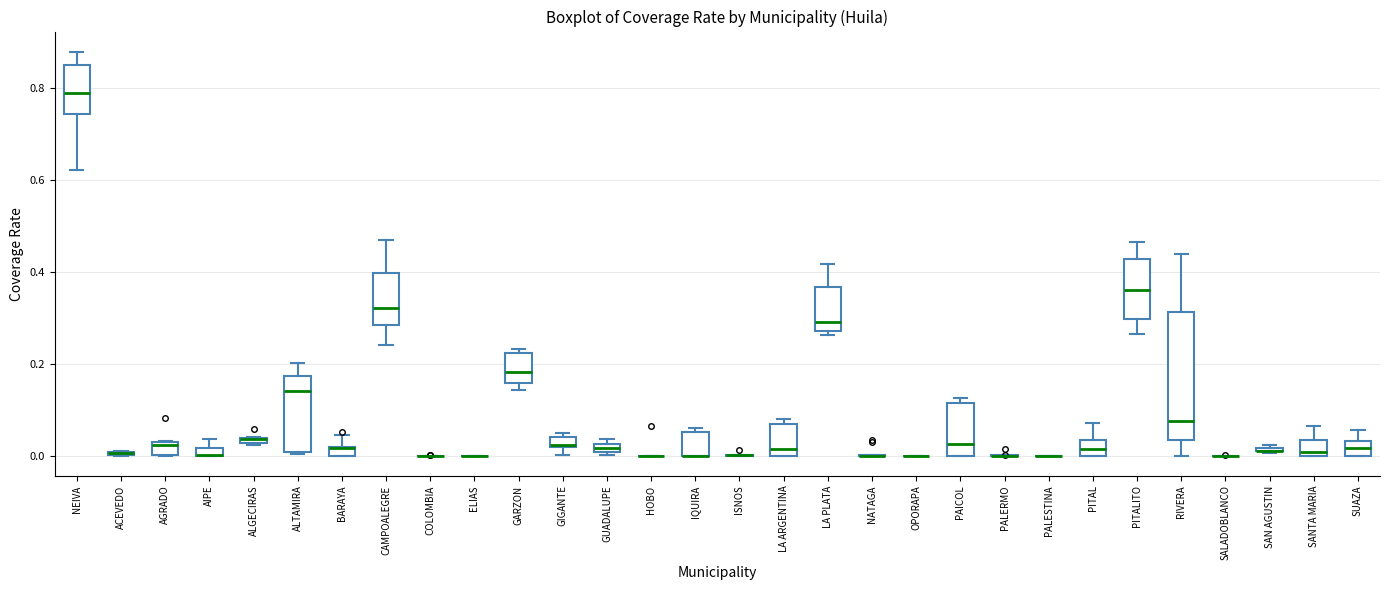

Where is the lower edge of the box for IQUIRA on the y-axis? The values are not printed on the chart, so give them approximately, as read against the axis.

0.00